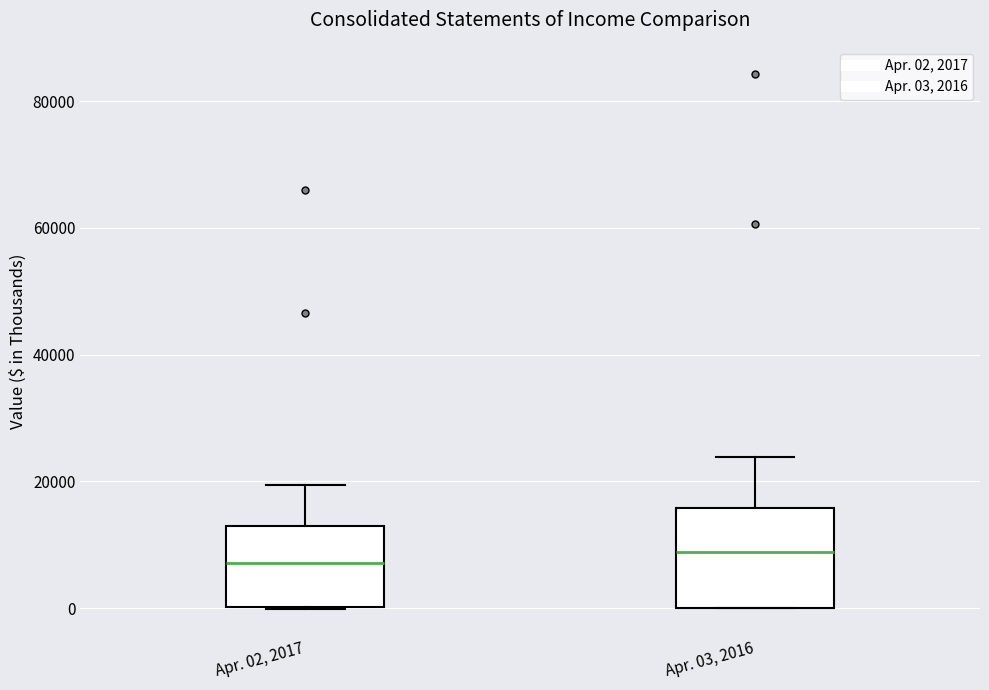

Reading left to right, read every box against the y-axis: the position of its median line, the range the box covers, and the ends of its whiskers. The values are not printed on the chart, so give them approximately, as read against the axis.

Apr. 02, 2017: median 8000, box 0 to 12000, whiskers 0 to 20000
Apr. 03, 2016: median 8000, box 0 to 16000, whiskers 0 to 24000